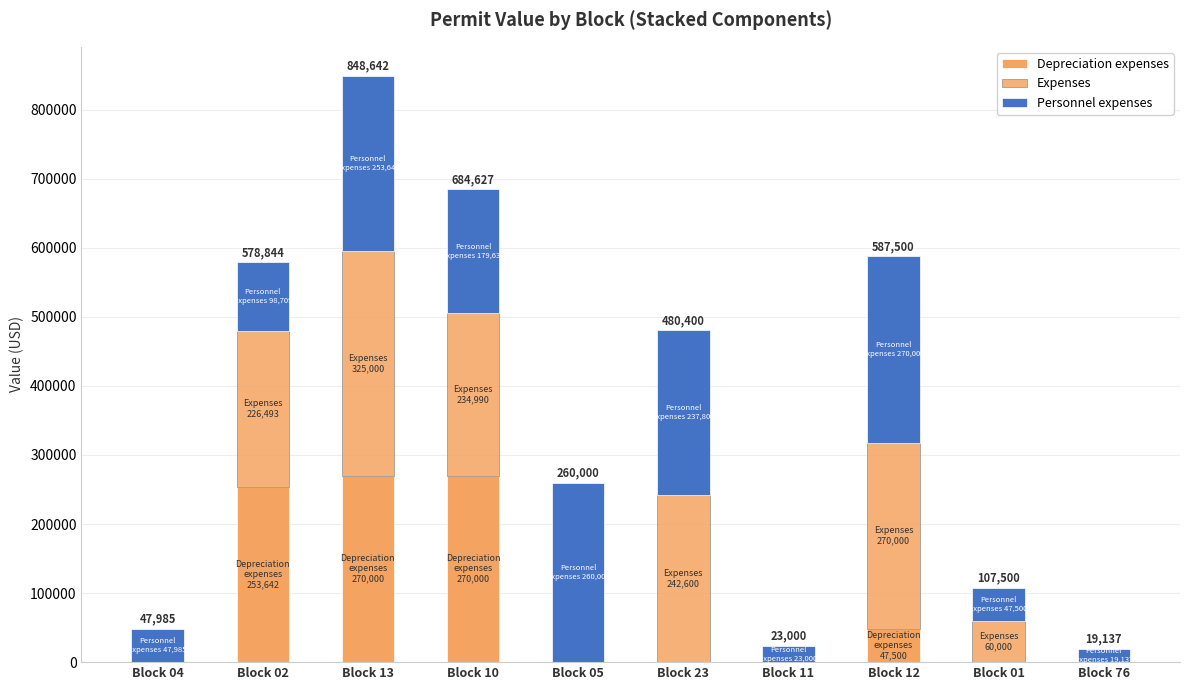

The Expenses series shows -160915 at Block 11. True or false?

False